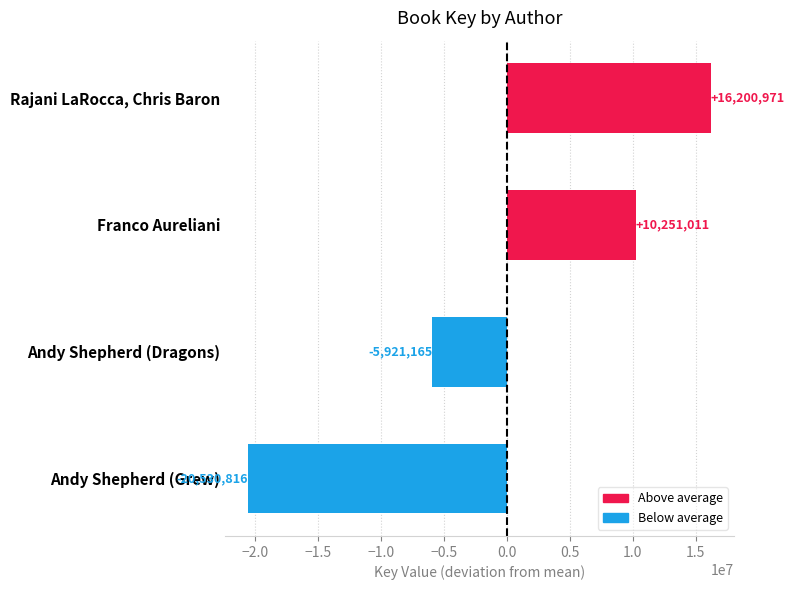

At which label is the value closest to -2164922?

Andy Shepherd (Dragons)